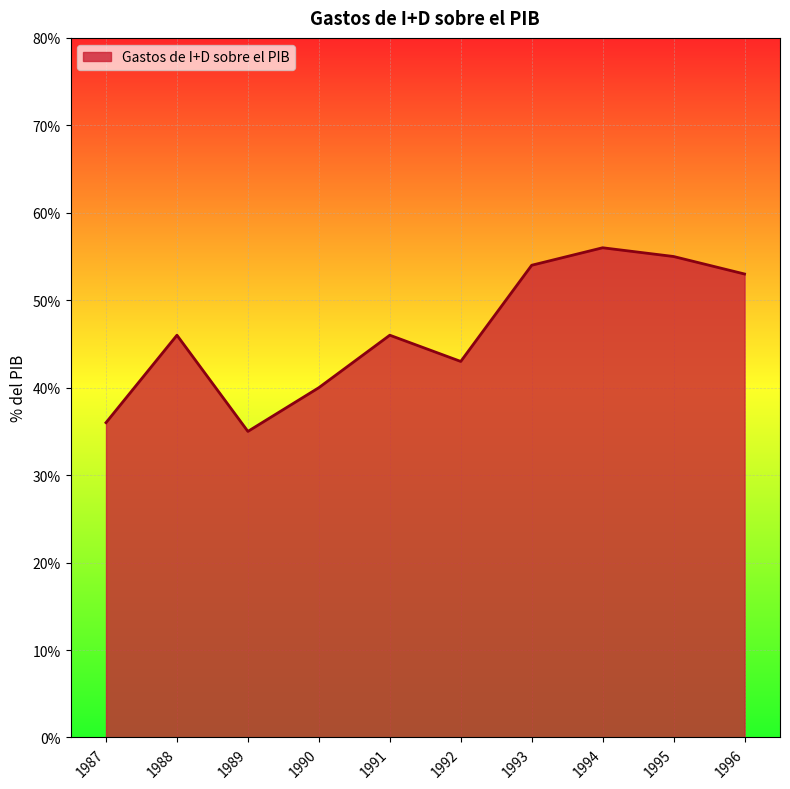

Does the chart display data point markers on the line(s)?

No